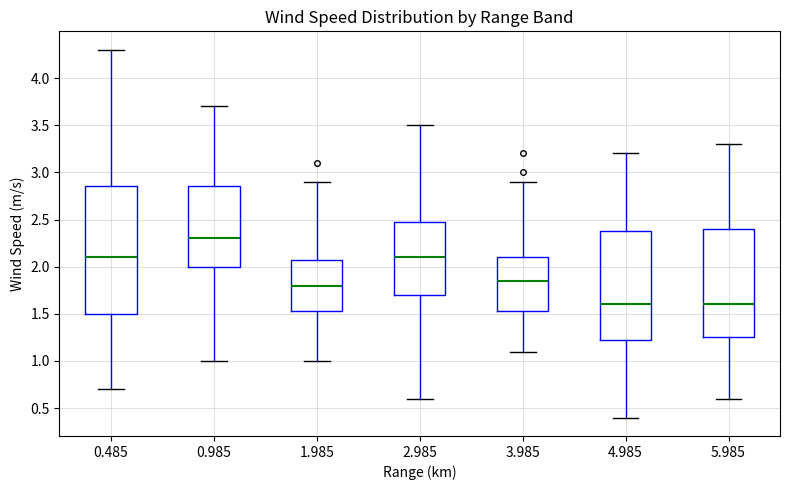

Where is the upper edge of the box at x = 4.985 on the y-axis? The values are not printed on the chart, so give them approximately, as read against the axis.

2.40